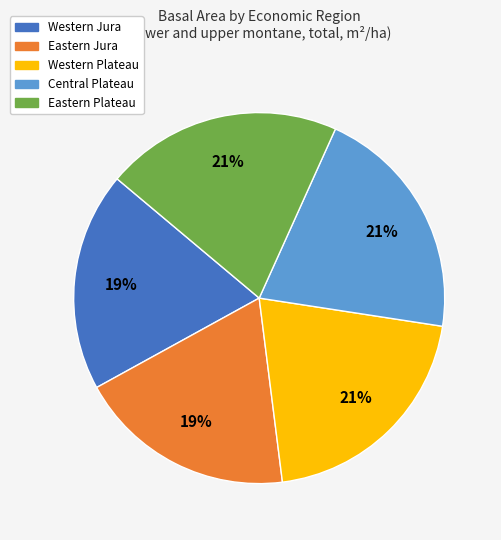

To the nearest percent, what is the combined percentage of Eastern Plateau and Western Jura?

40%